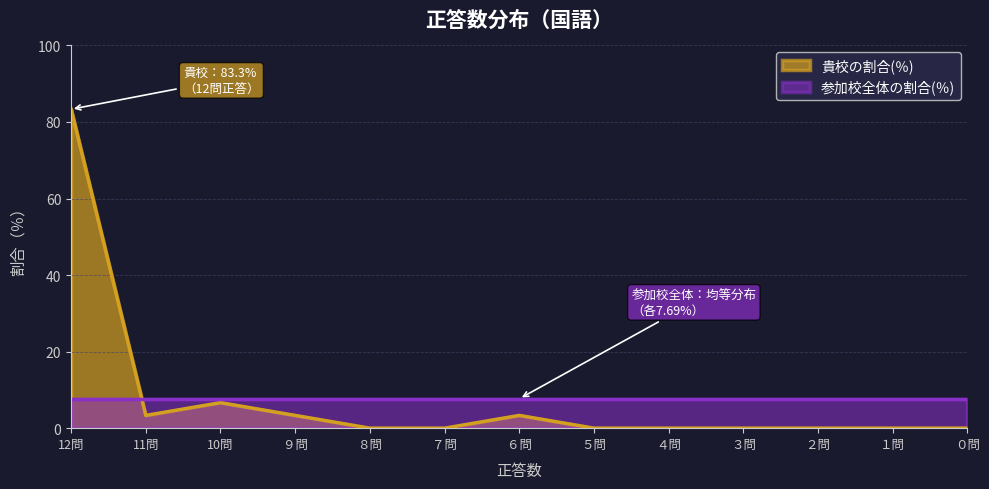

What is the difference between the maximum and minimum values?

83.3